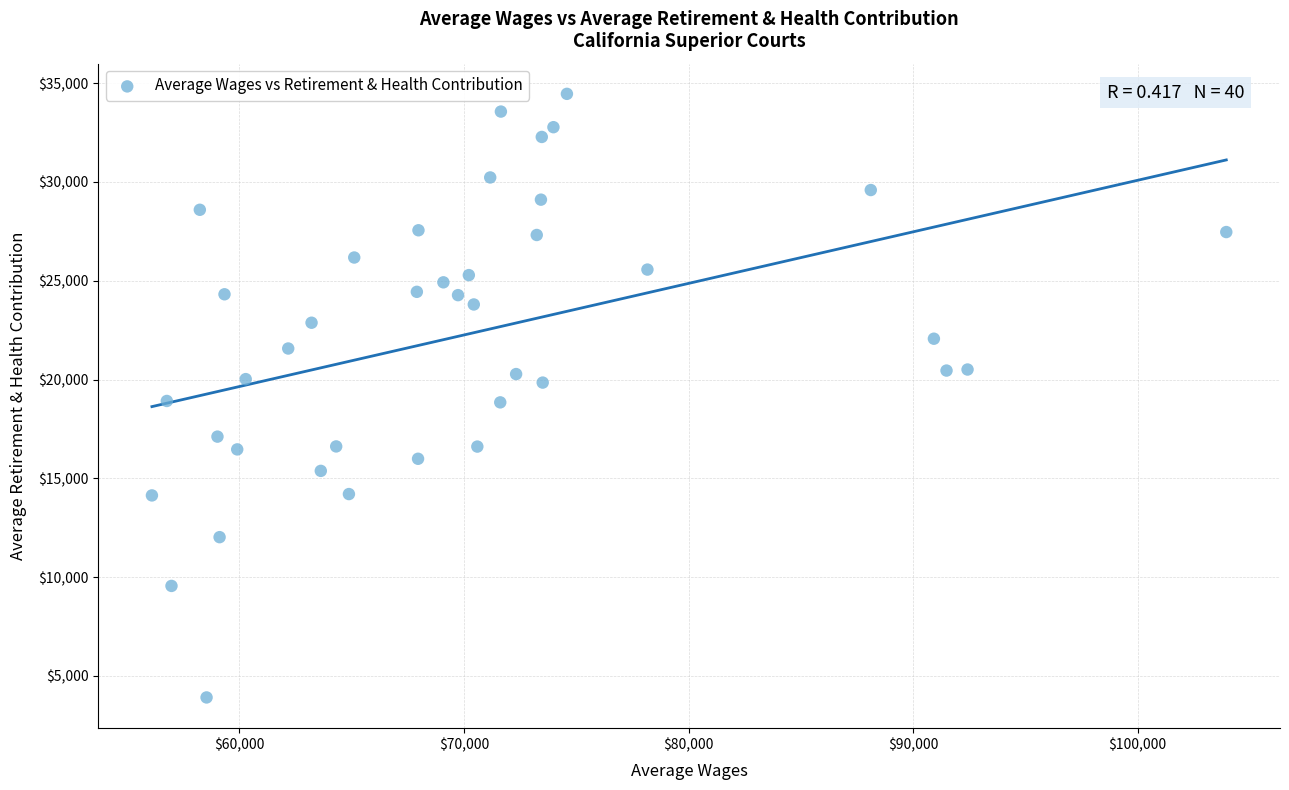

What is the range of X values (max minus min)?

47843.3